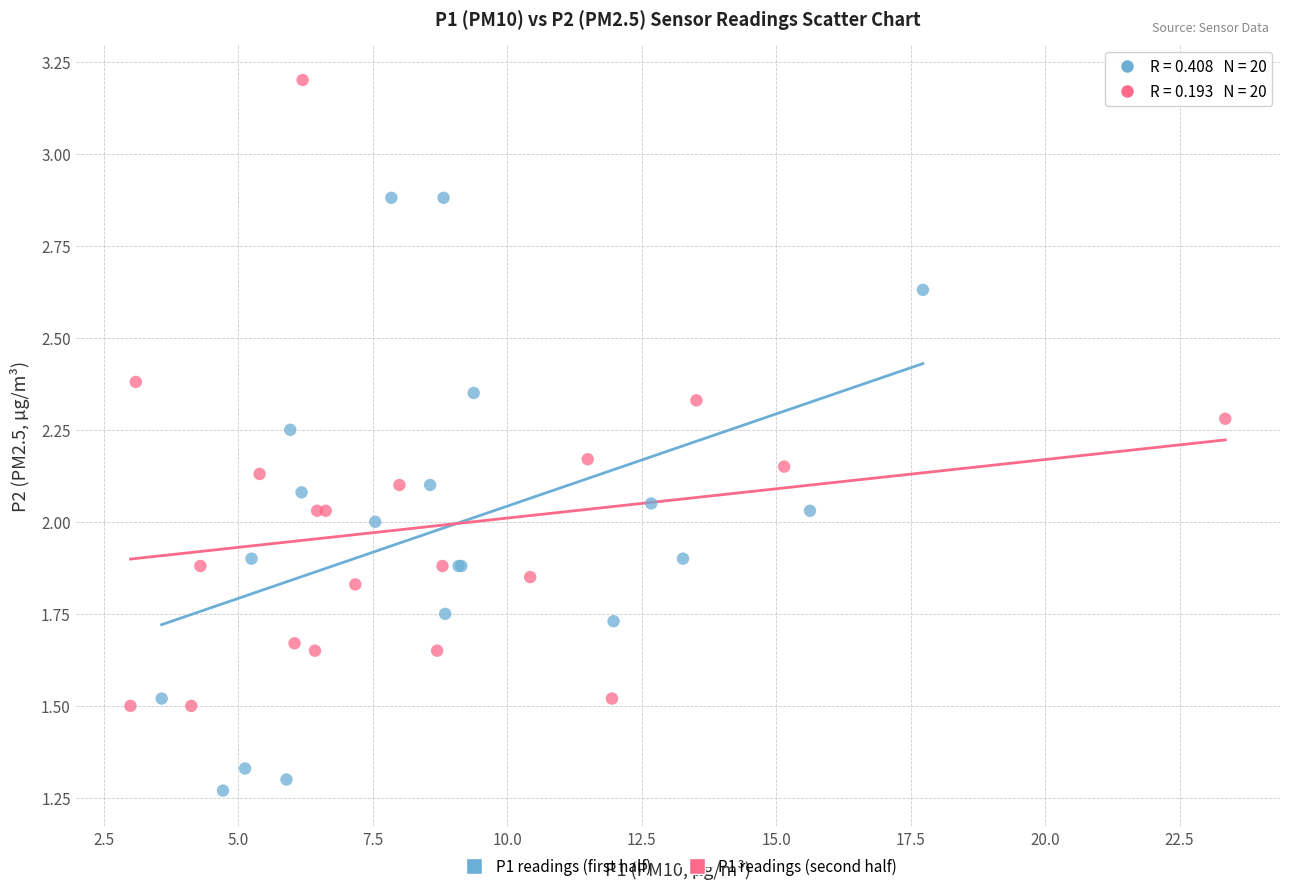

What are all the series names shown in the legend?

P1 readings (first half), P1 readings (second half)